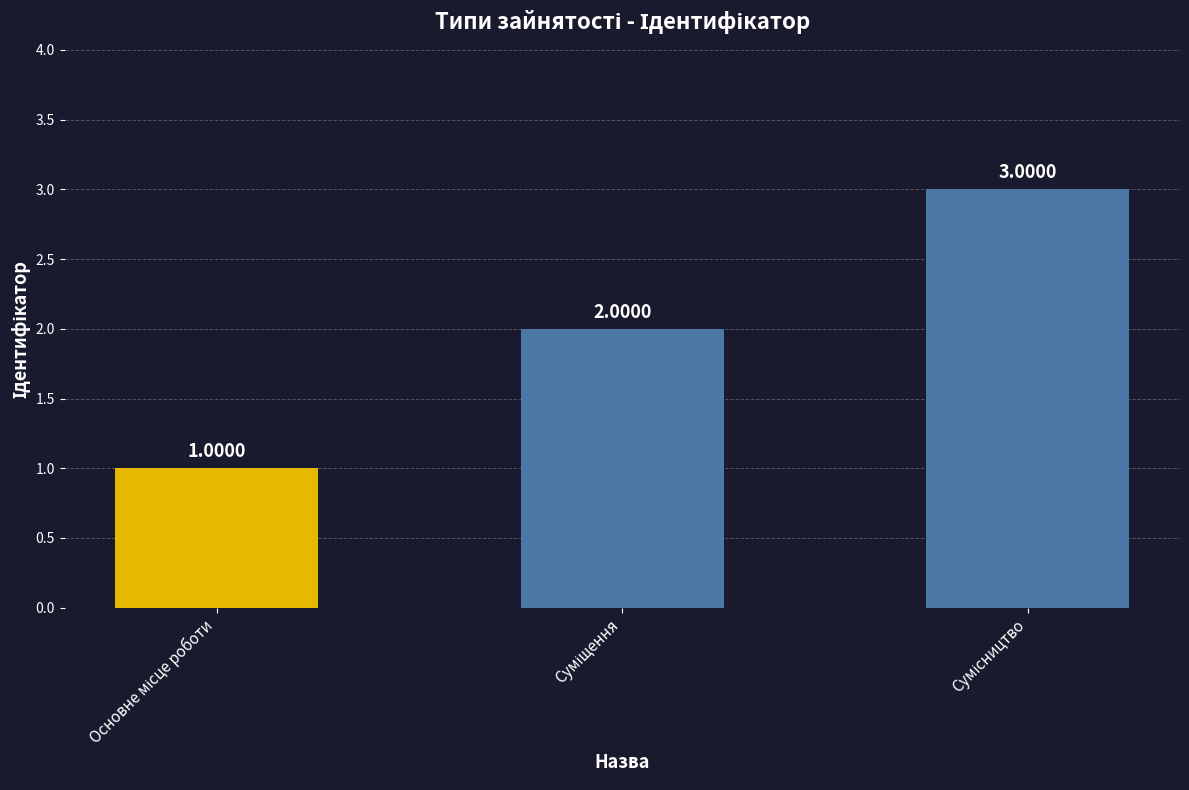

What is the smallest value displayed?

1